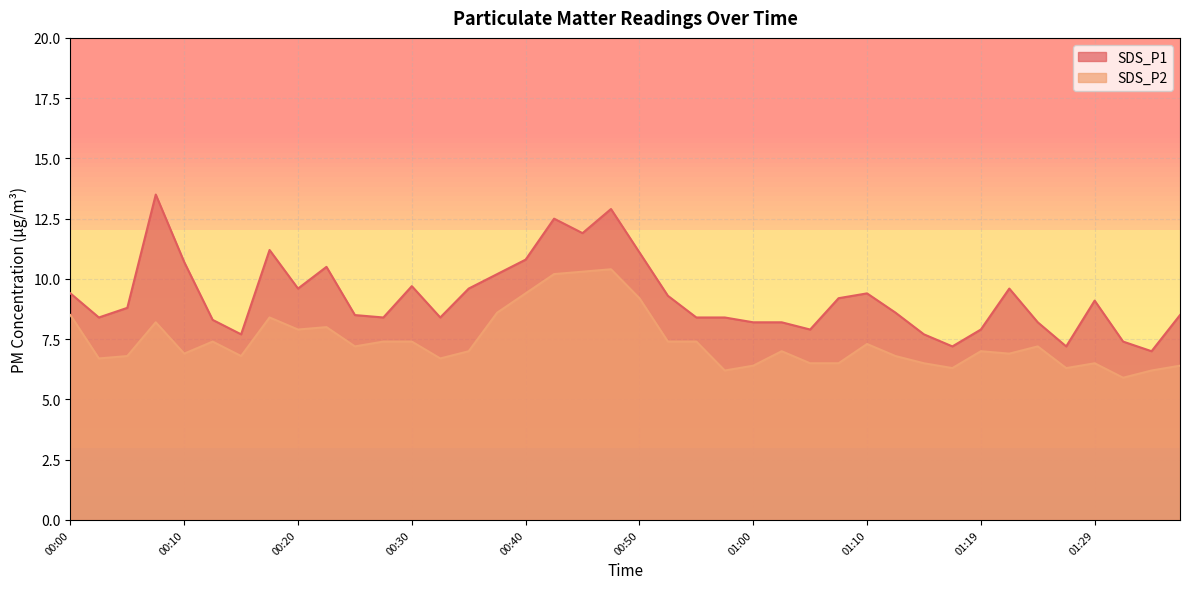

What is the sum of all SDS_P2 values?

296.1